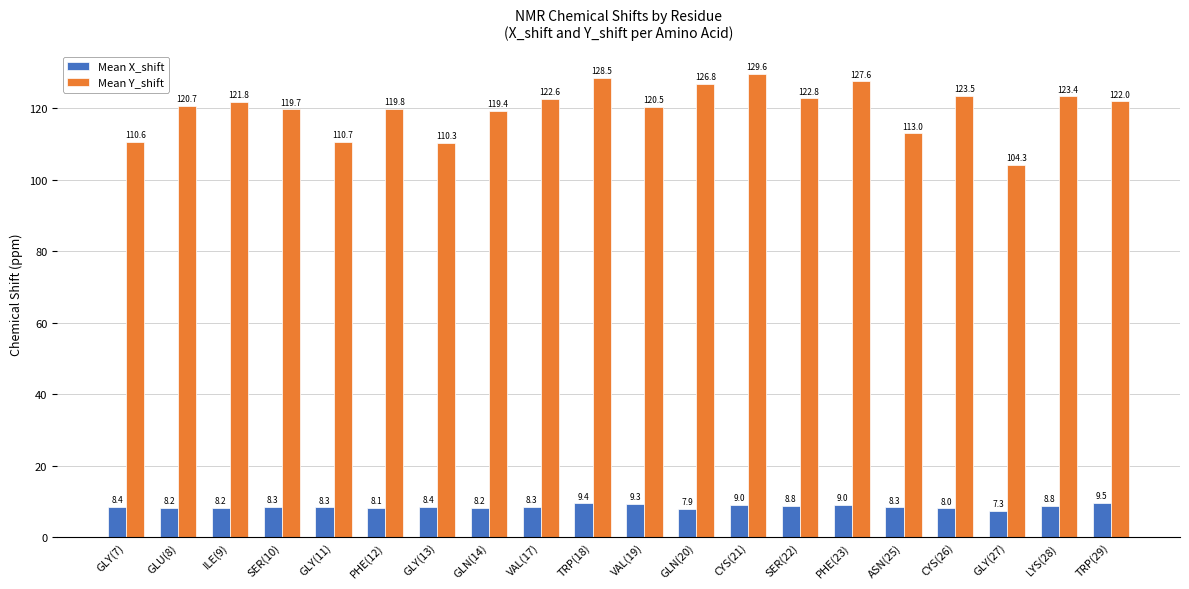

At which category is the sum across all series the highest?

CYS(21)